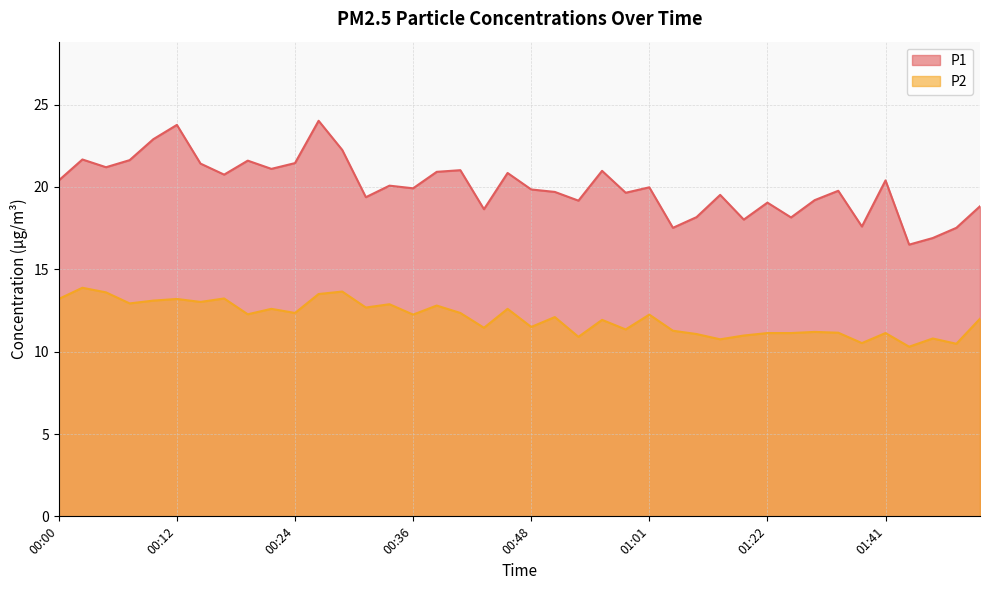

What is the label of the 7th point from the right?

01:36